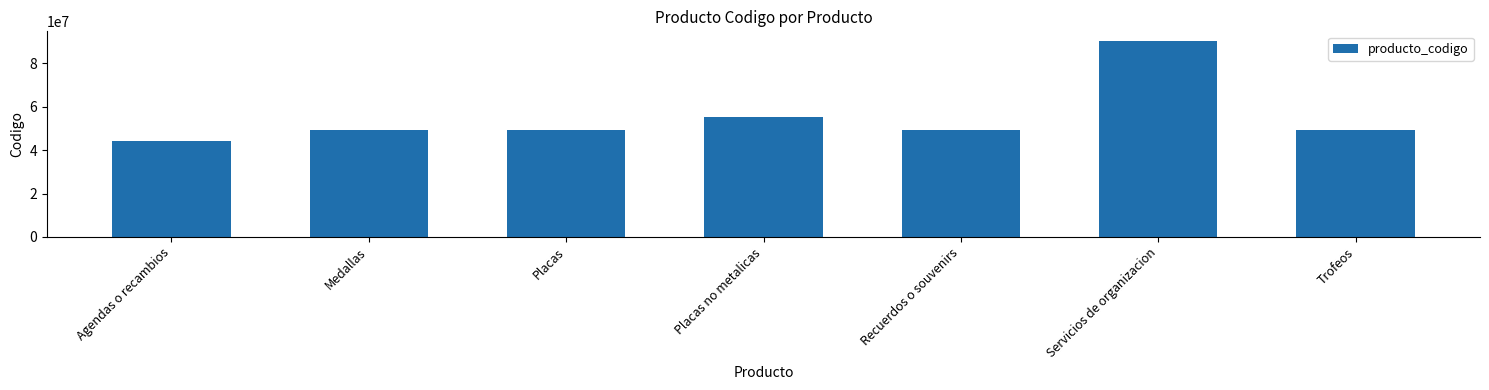

What is the change in value from Placas to Placas no metalicas?

+6019998